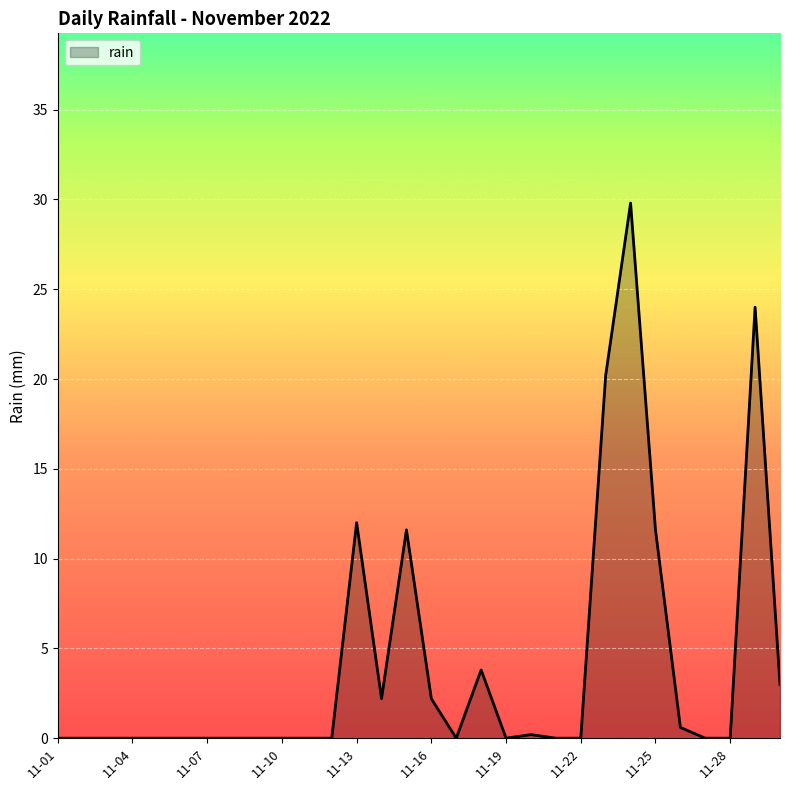

What is the difference between the maximum and minimum values?

29.8